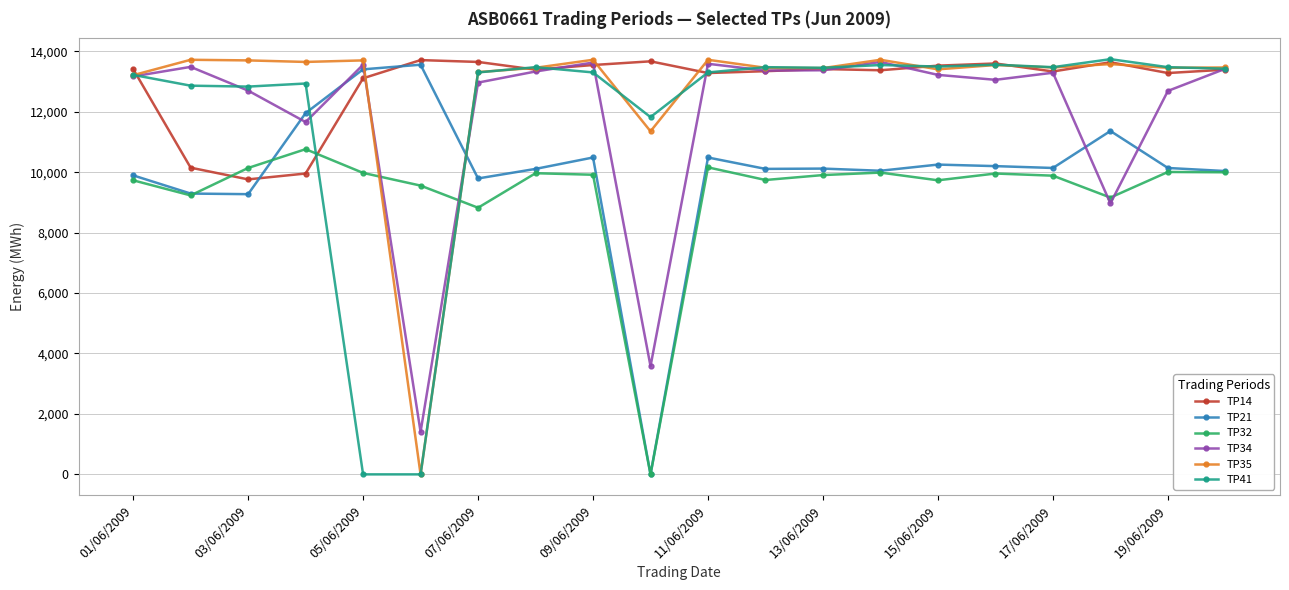

At how many categories does at least one series exceed 3091?

20